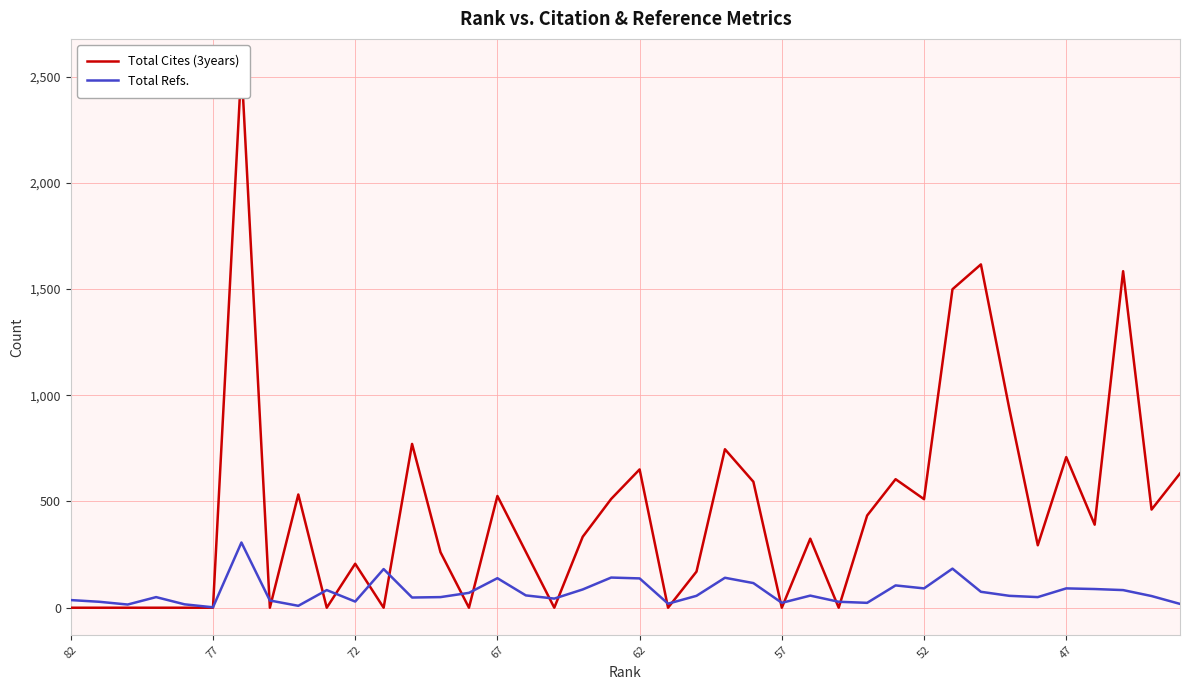

True or false: Total Cites (3years) and Total Refs. intersect in this chart.

True